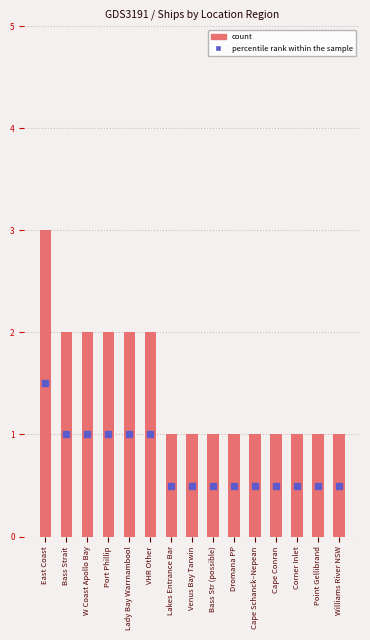

What value does the data have at Cape Schanck–Nepean?

1